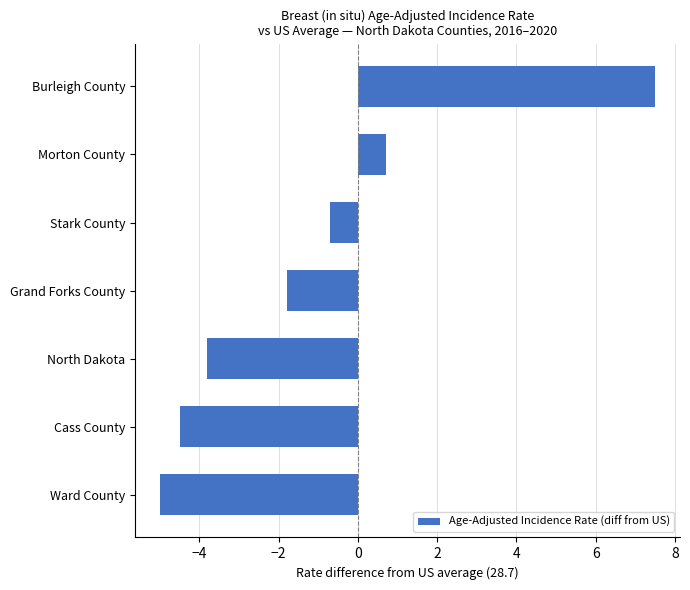

At which label is the value closest to 1?

Morton County